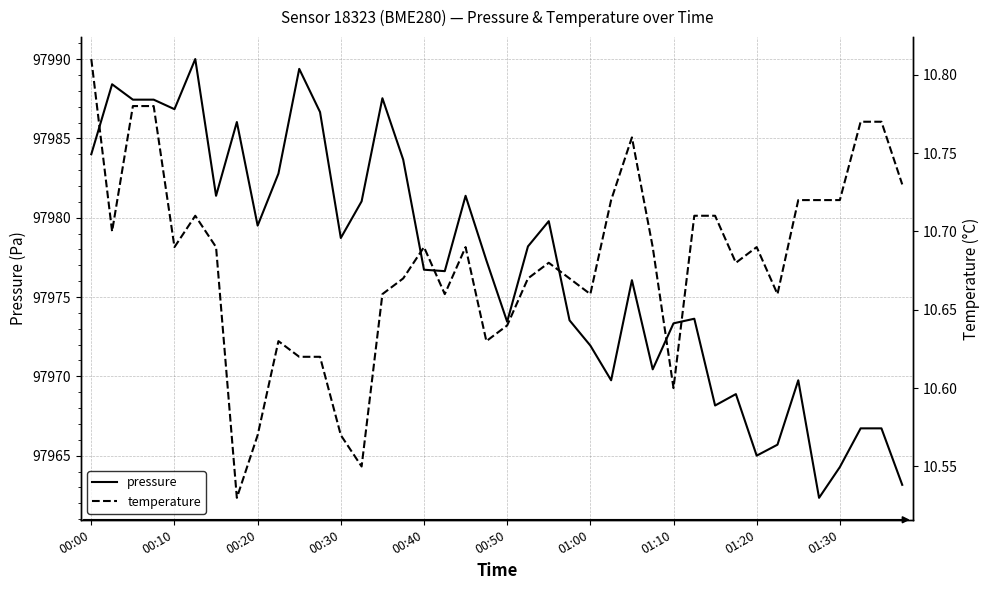

Where is pressure nearest to the value 97976?

26